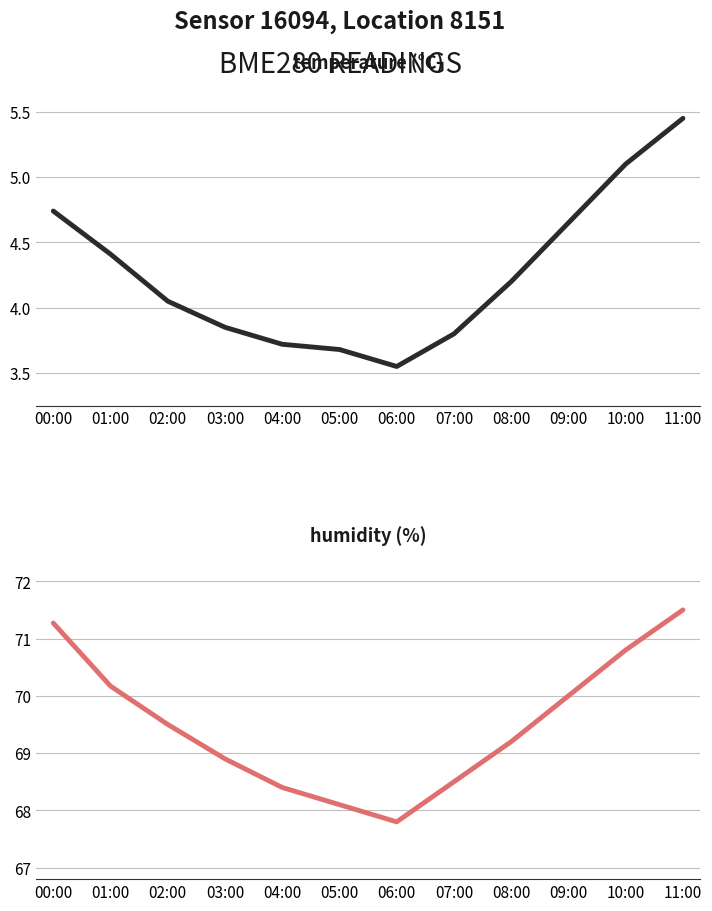

Reading right to left, what are all the values shown in this chart?

temperature: 5.5	5.1	4.7	4.2	3.8	3.5	3.7	3.7	3.9	4.0	4.4	4.7
humidity: 71.5	70.8	70.0	69.2	68.5	67.8	68.1	68.4	68.9	69.5	70.2	71.3